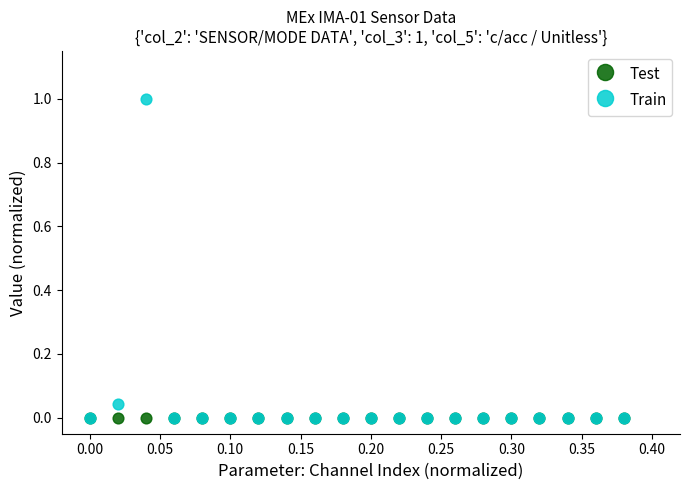

What are all the series names shown in the legend?

Test, Train